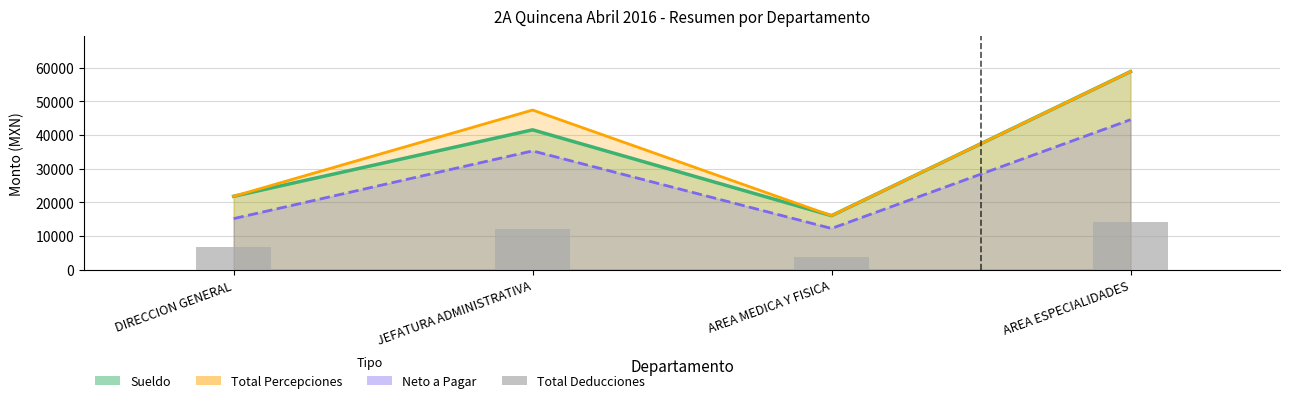

Where does the data first go above 12139?

JEFATURA ADMINISTRATIVA